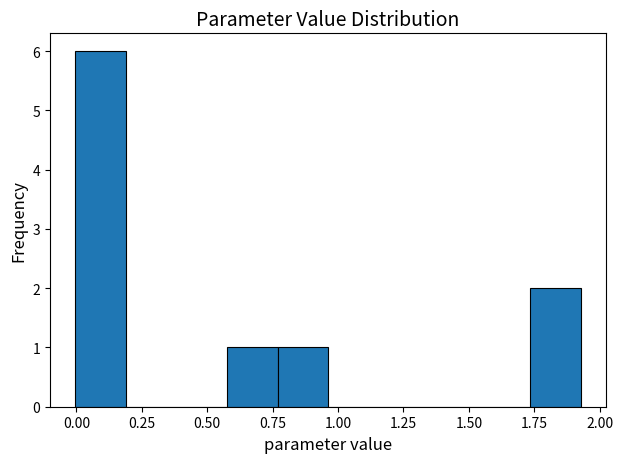

Around what value on the x-axis is the tallest bar? Give the approximate position of its centre, as read against the axis.

0.10